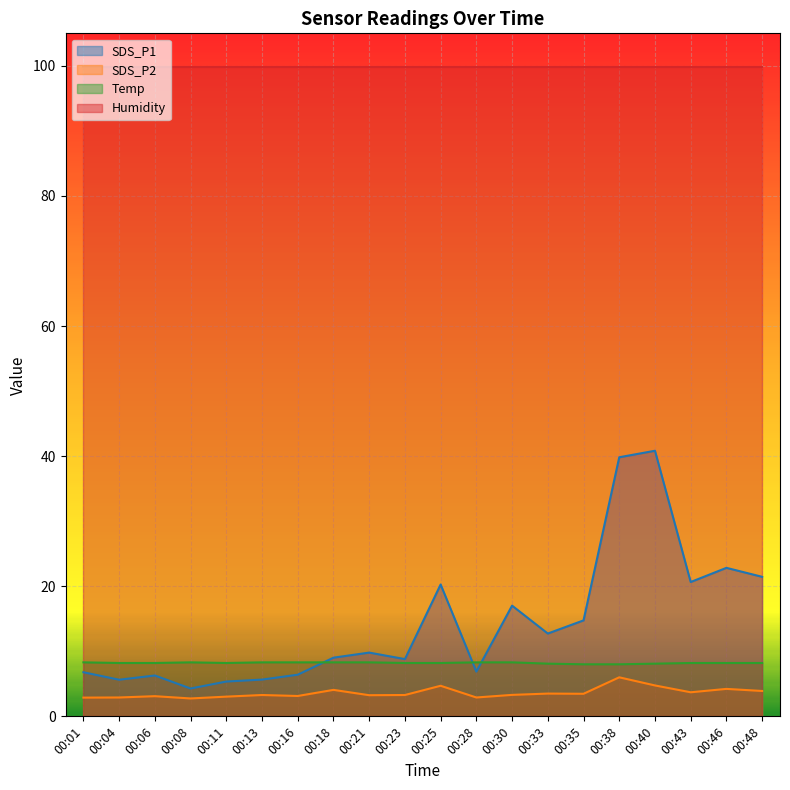

What are all the series names shown in the legend?

SDS_P1, SDS_P2, Temp, Humidity